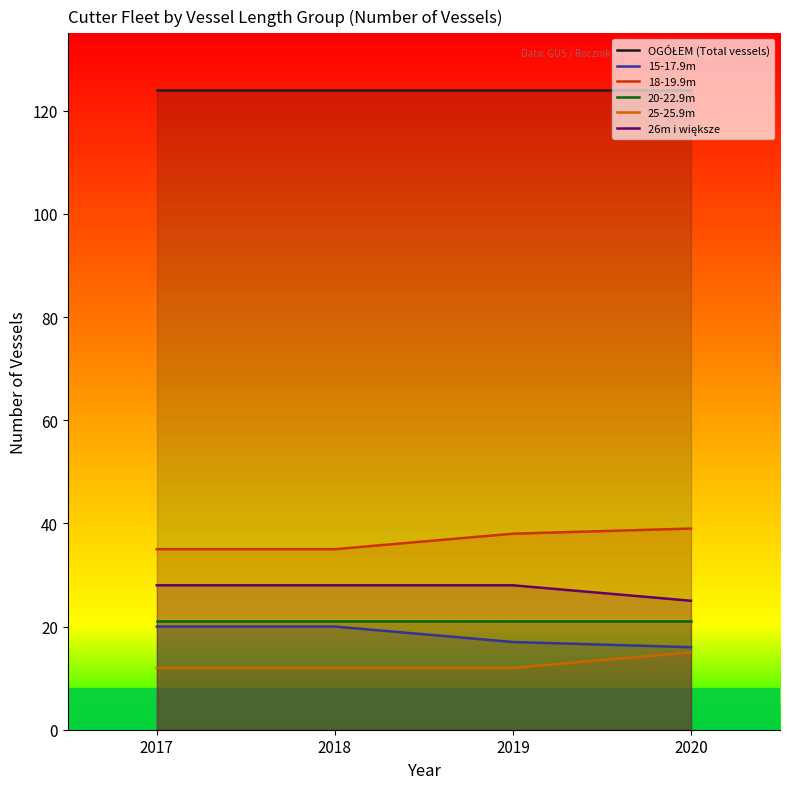

What is the minimum value for 25-25.9m?

12